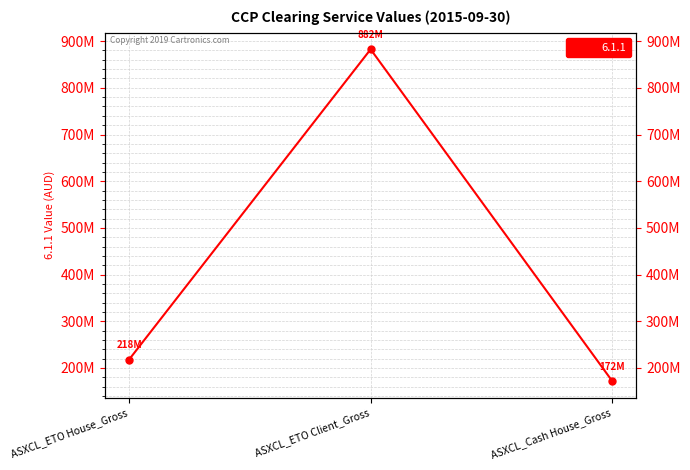

Reading left to right, transcribe all the data shown in this chart.

ASXCL_ETO House_Gross=218080995.1	ASXCL_ETO Client_Gross=882479679.4	ASXCL_Cash House_Gross=172165993.2